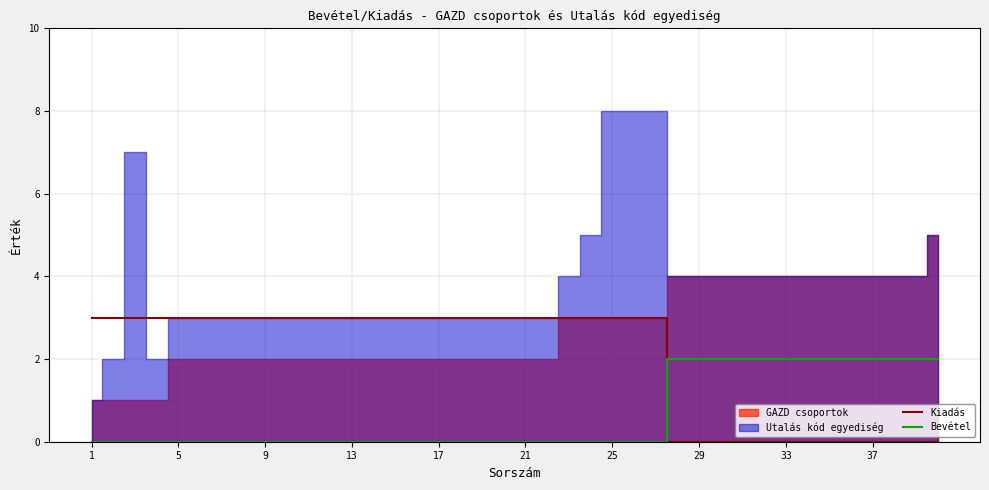

True or false: Kiadás and Bevétel cross at least once.

True